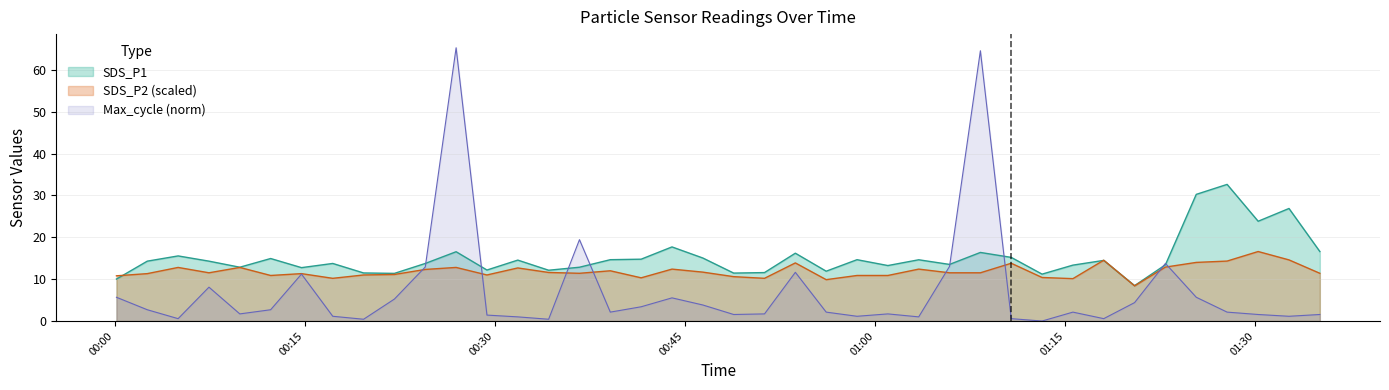

What is the label of the 40th point from the right?

2022/02/21 00:00:09